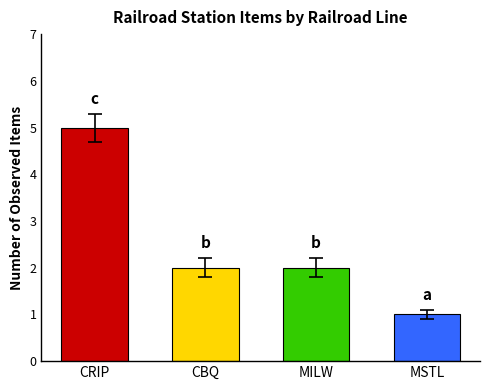

The value at CBQ is 1. True or false?

False